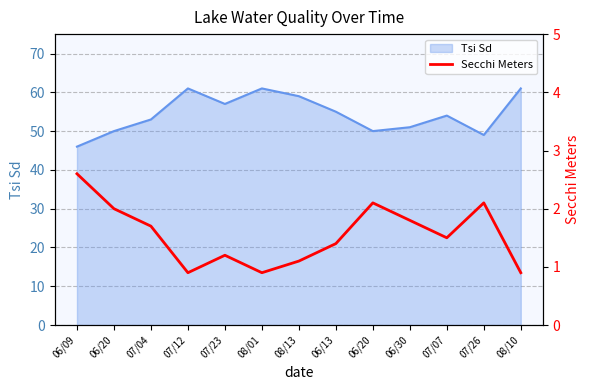

List the labels in order of value, smallest first.

07/12, 08/01, 08/10, 08/13, 07/23, 06/13, 07/07, 07/04, 06/30, 06/20, 06/20, 07/26, 06/09